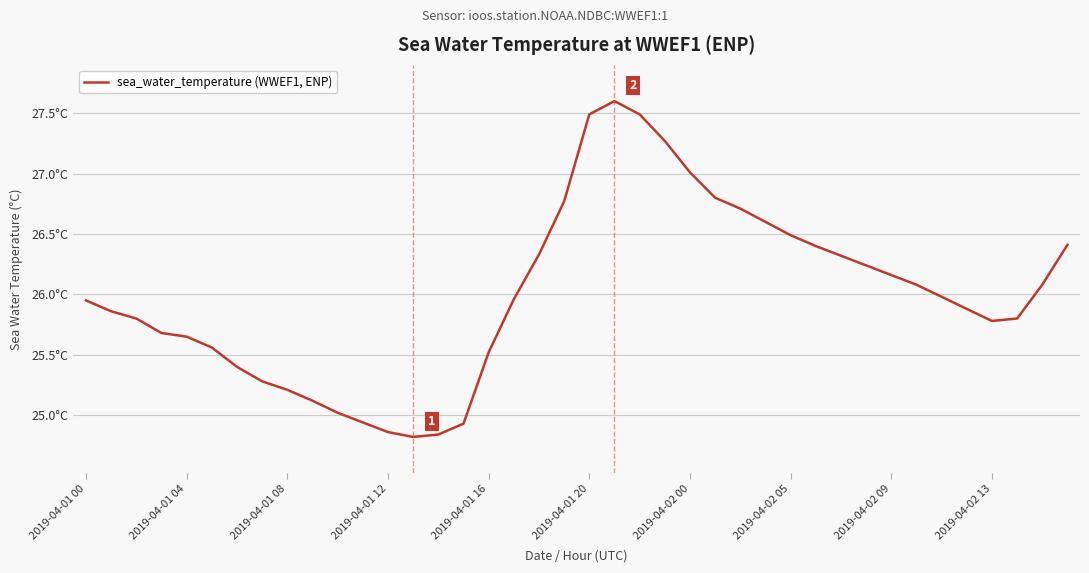

Does the chart have visible grid lines?

Yes